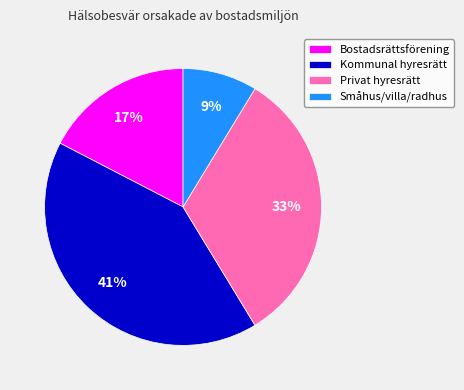

Is the sum of Bostadsrättsförening and Småhus/villa/radhus greater than half?

No